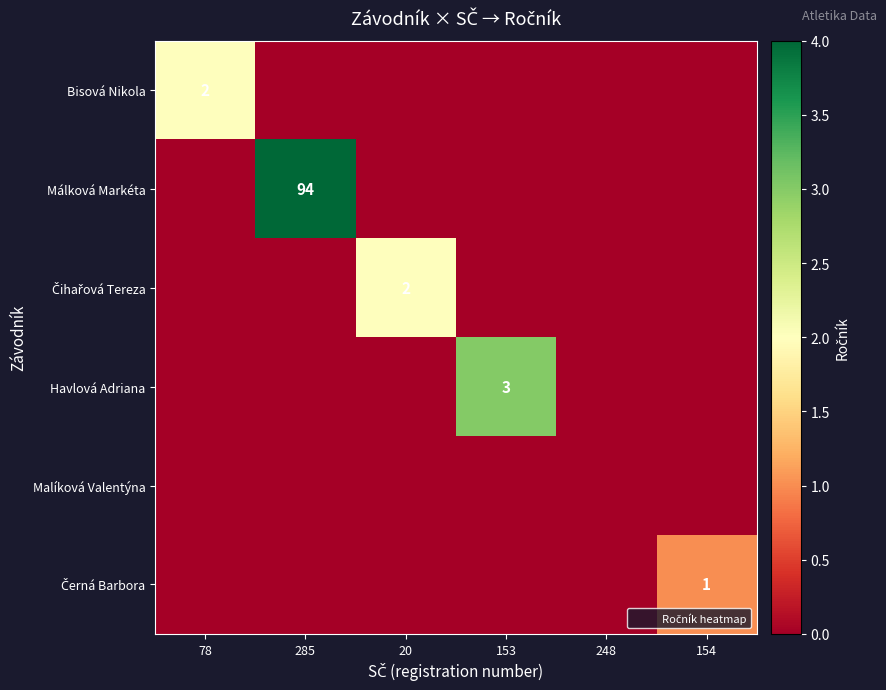

Is it true that Bisová Nikola equals 1 at 153?

False